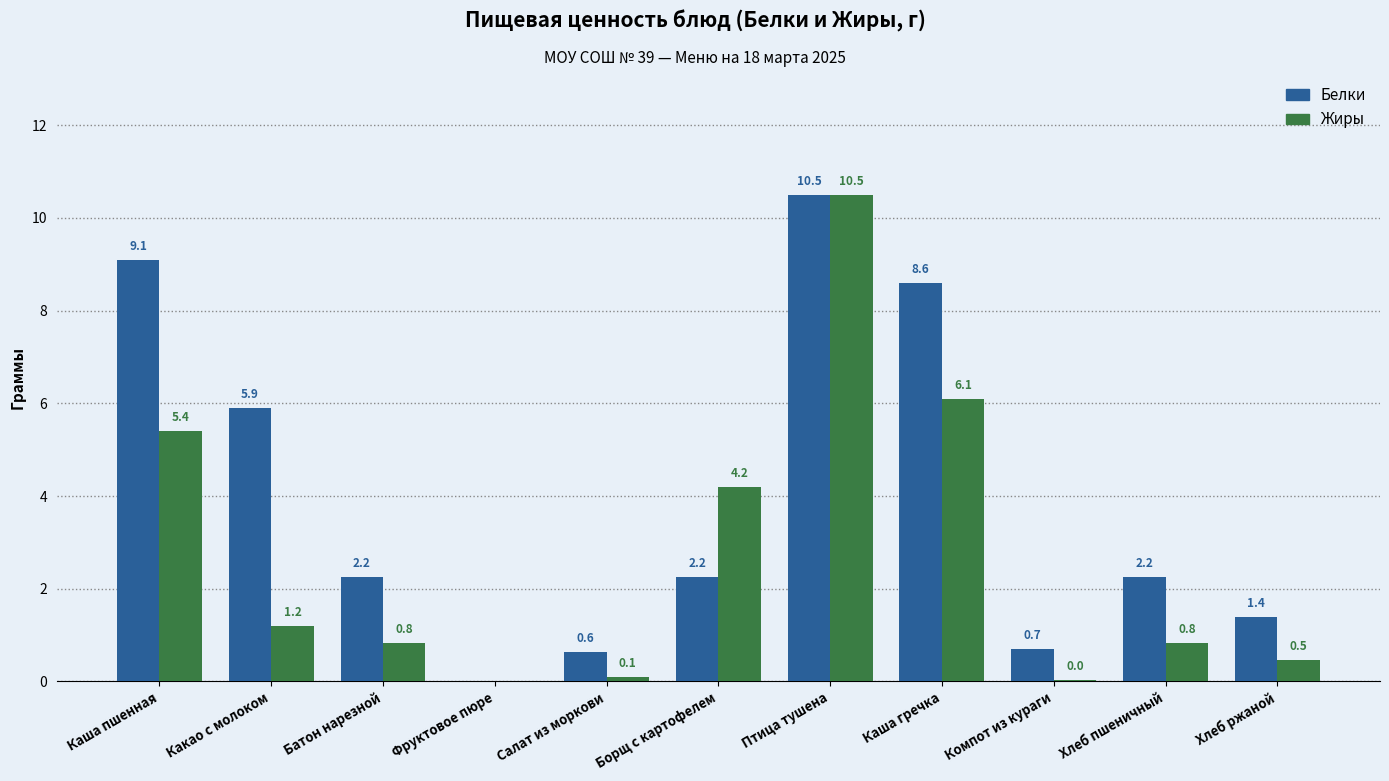

What is the maximum value for Белки?

10.5